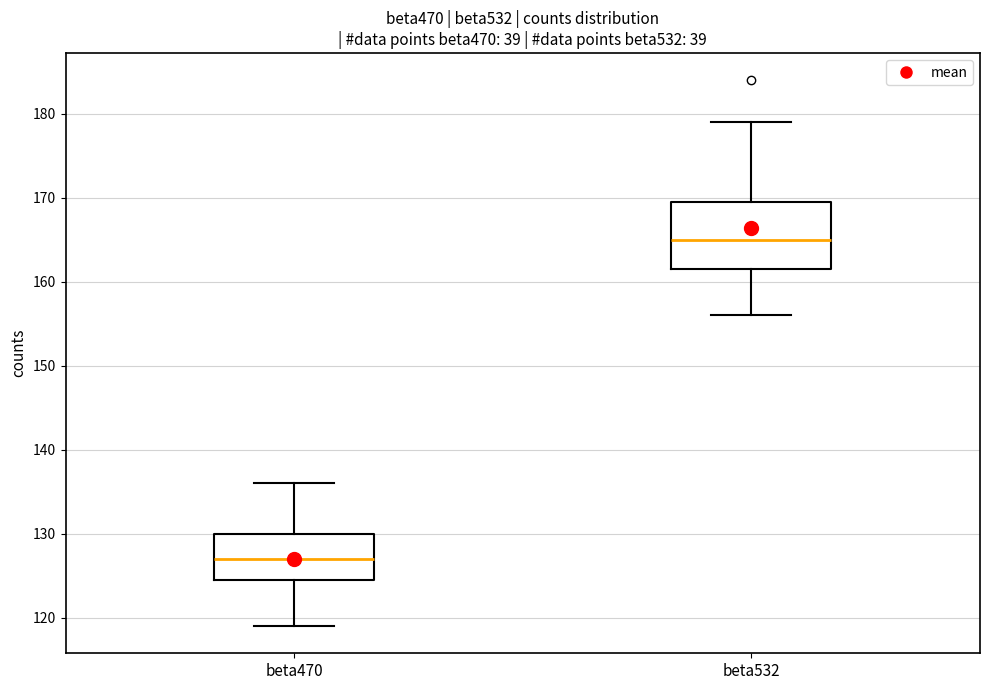

Which box has the highest median line?

beta532